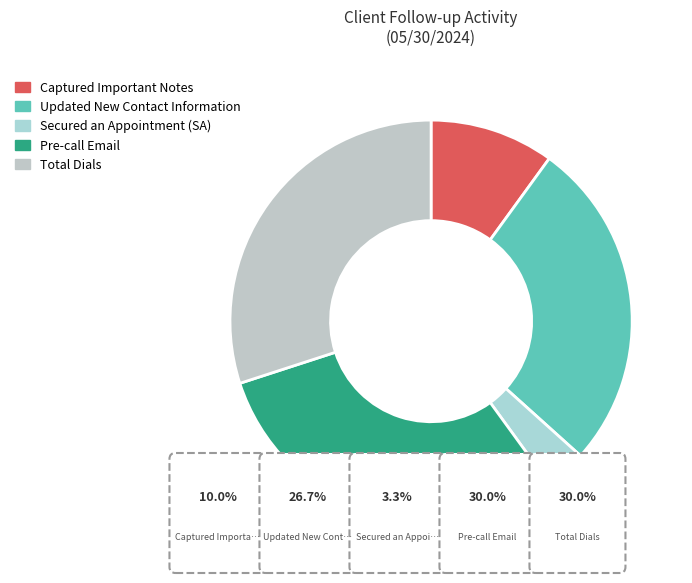

What is the change in value from Captured Important Notes to Secured an Appointment (SA)?

-2